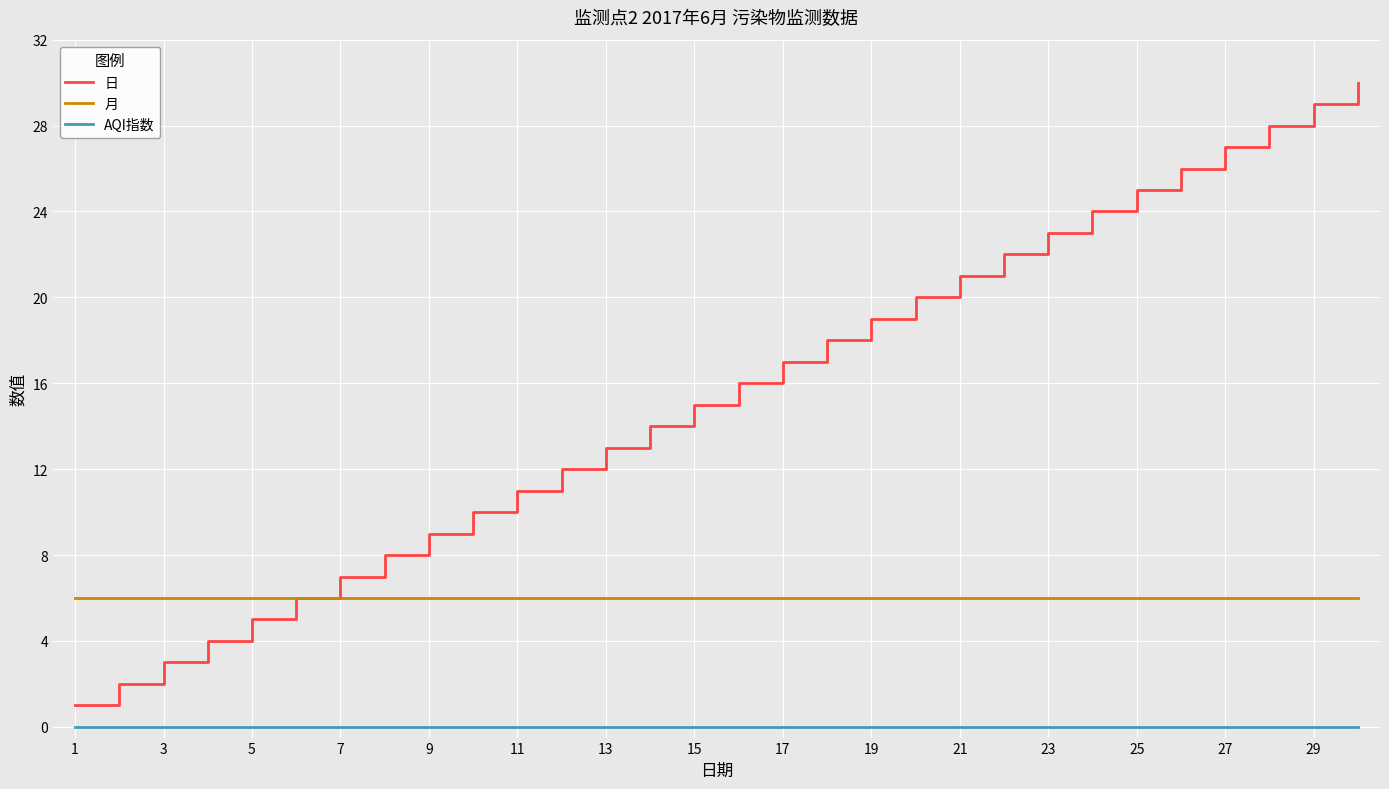

Rank the series by their maximum value, from lowest to highest.

AQI指数, 月, 日